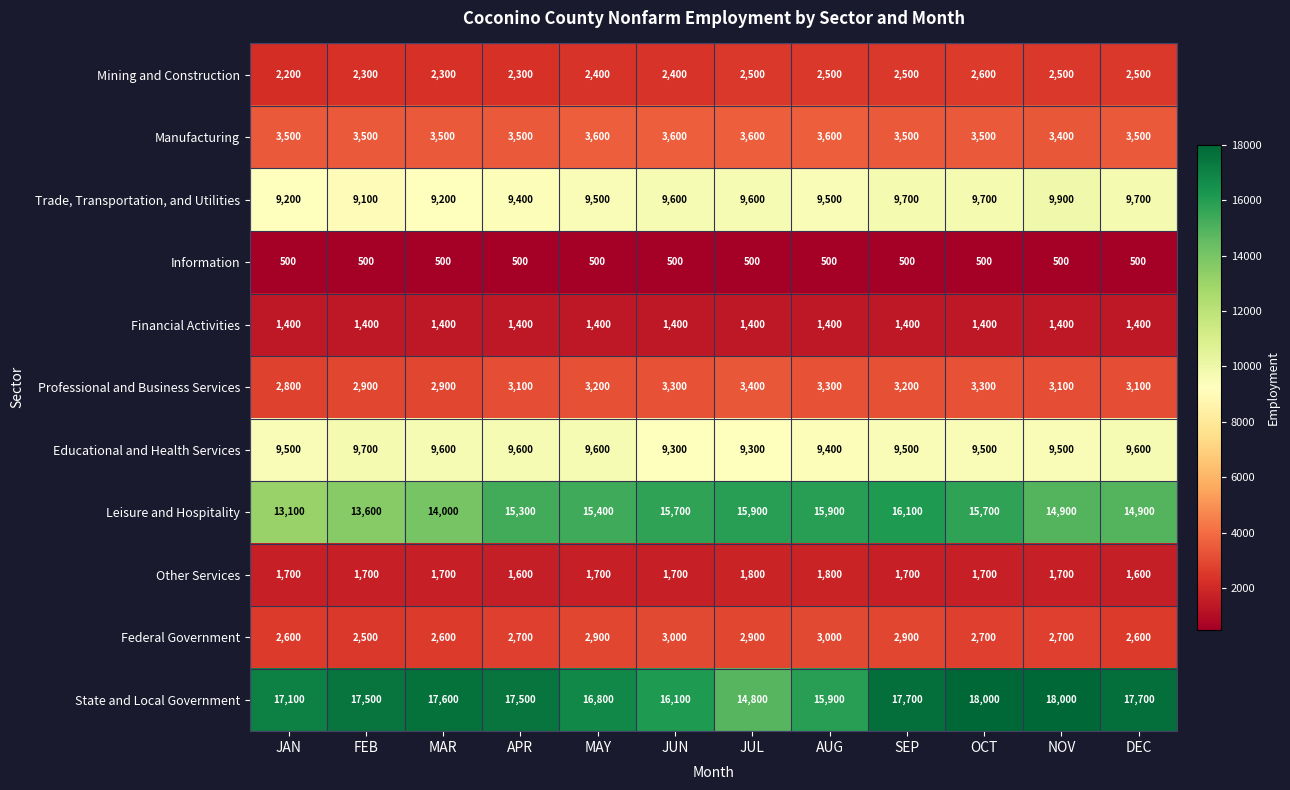

What is the sum of all Educational and Health Services values?

114100